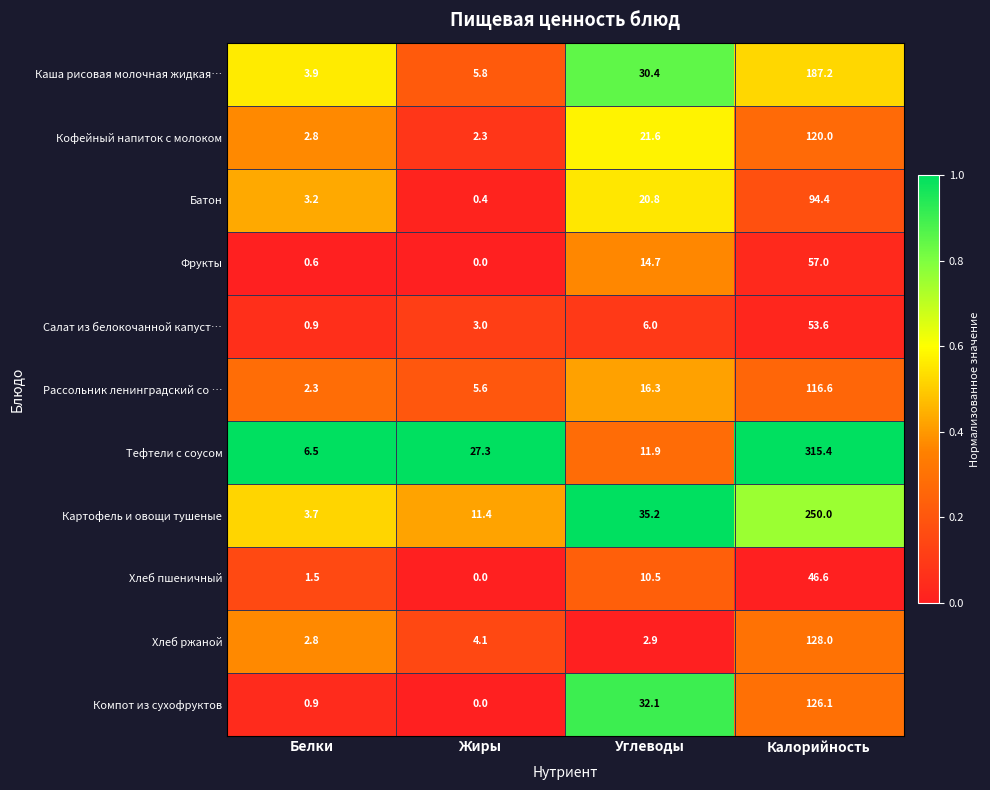

At which label is Картофель и овощи тушеные closest to 126?

Углеводы